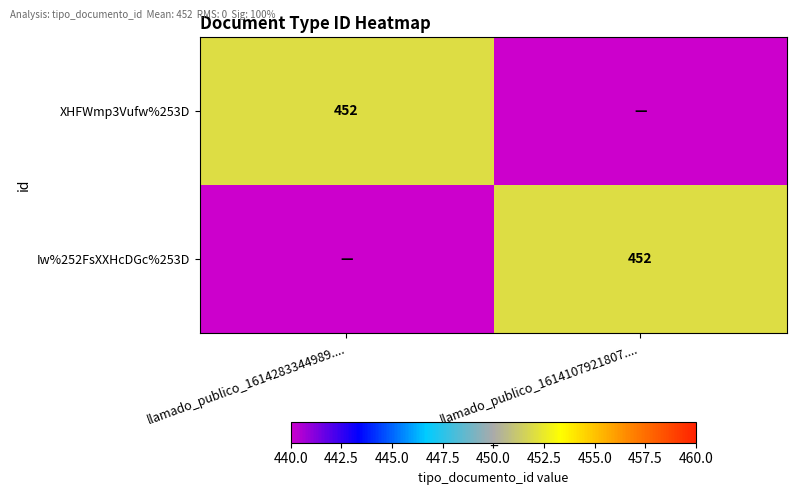

Which has a higher value, llamado_publico_1614283344989.... or llamado_publico_1614107921807....?

llamado_publico_1614283344989....